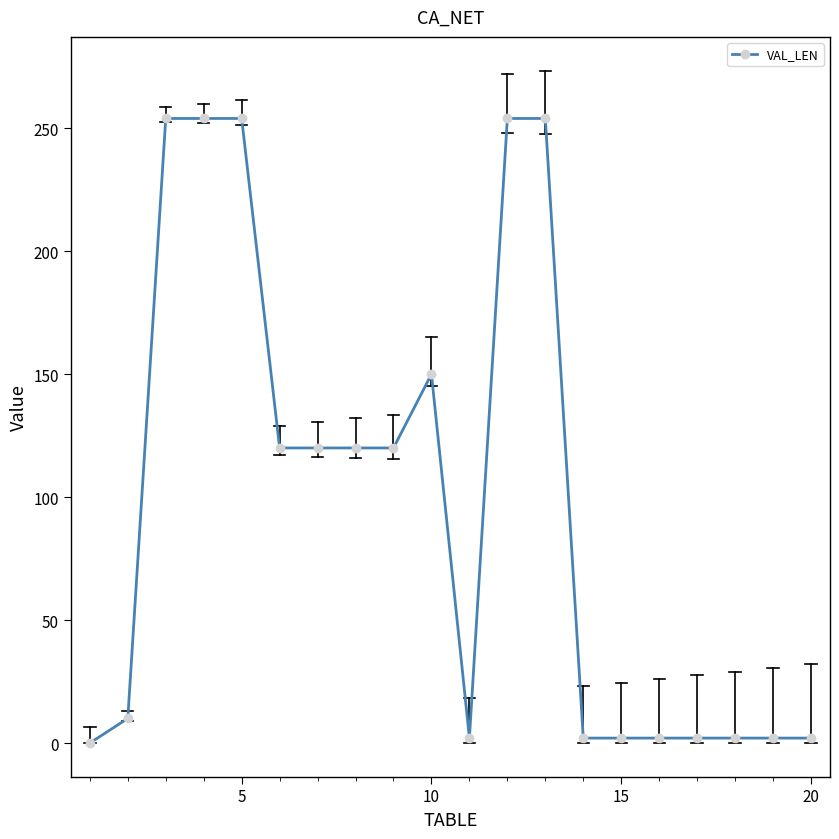

How many data points are less than 120?

10